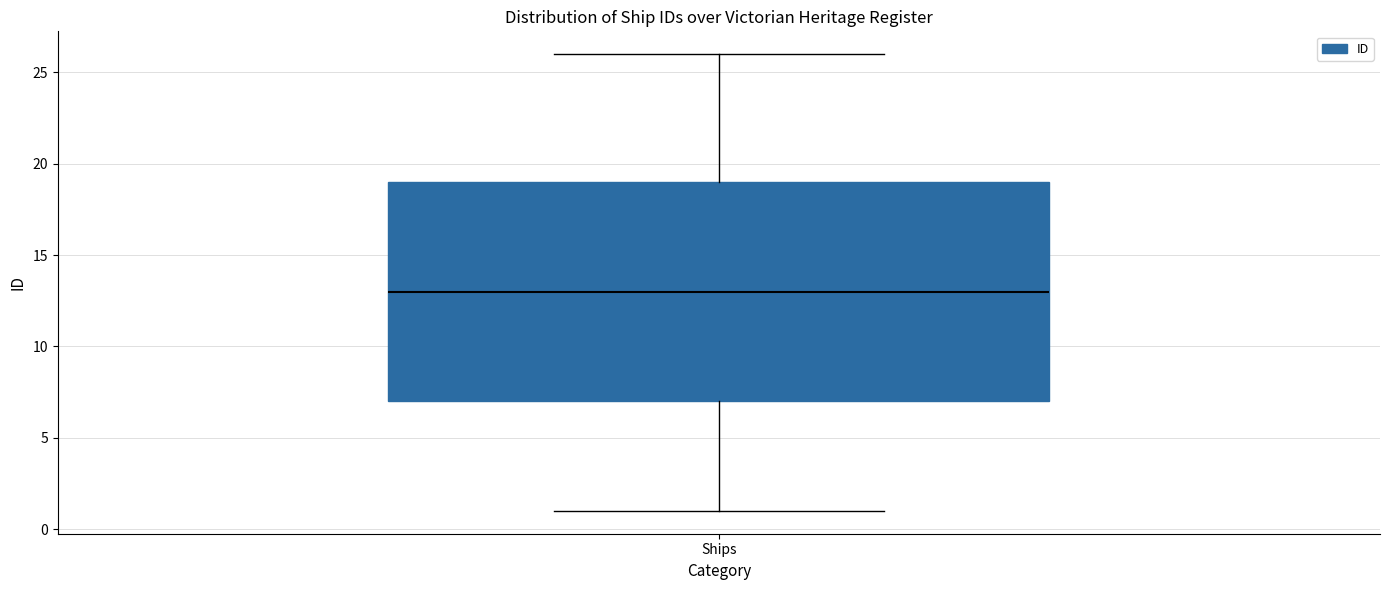

Transcribe this box plot: give where the median line is, the range the box spans, and where the two whiskers end, as read against the y-axis. The values are not printed on the chart, so give them approximately, as read against the axis.

median 13, box 7 to 19, whiskers 1 to 26